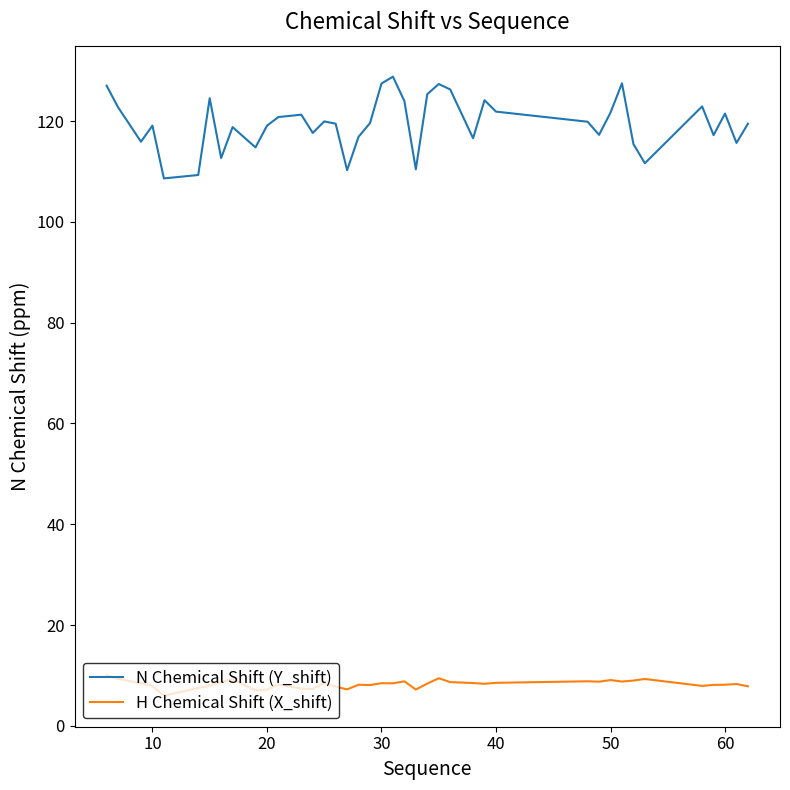

What is the difference between the second highest and second lowest values in the H Chemical Shift (X_shift) series?

2.4